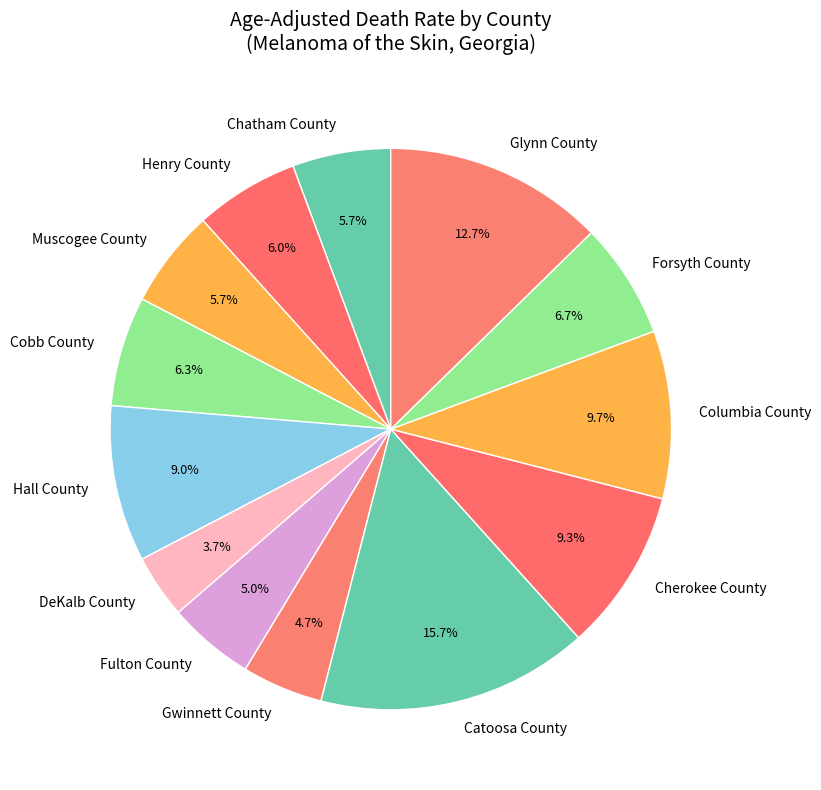

Which category has the biggest portion of the pie?

Catoosa County